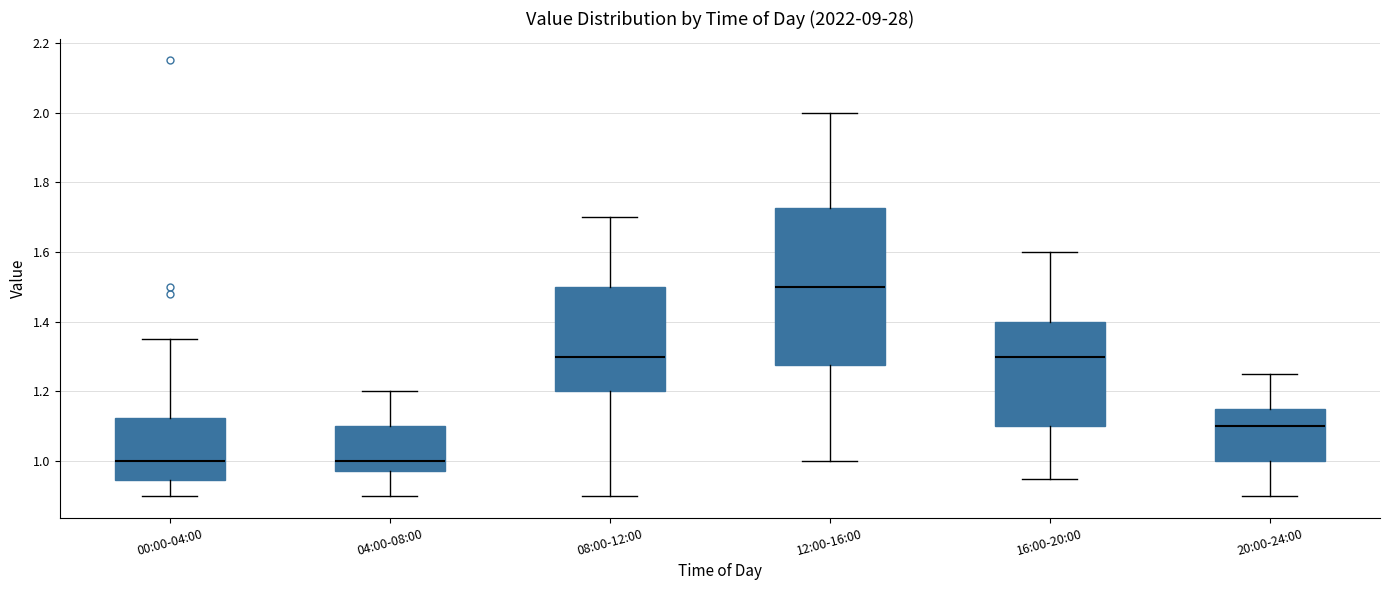

Which box has the highest median line?

12:00-16:00